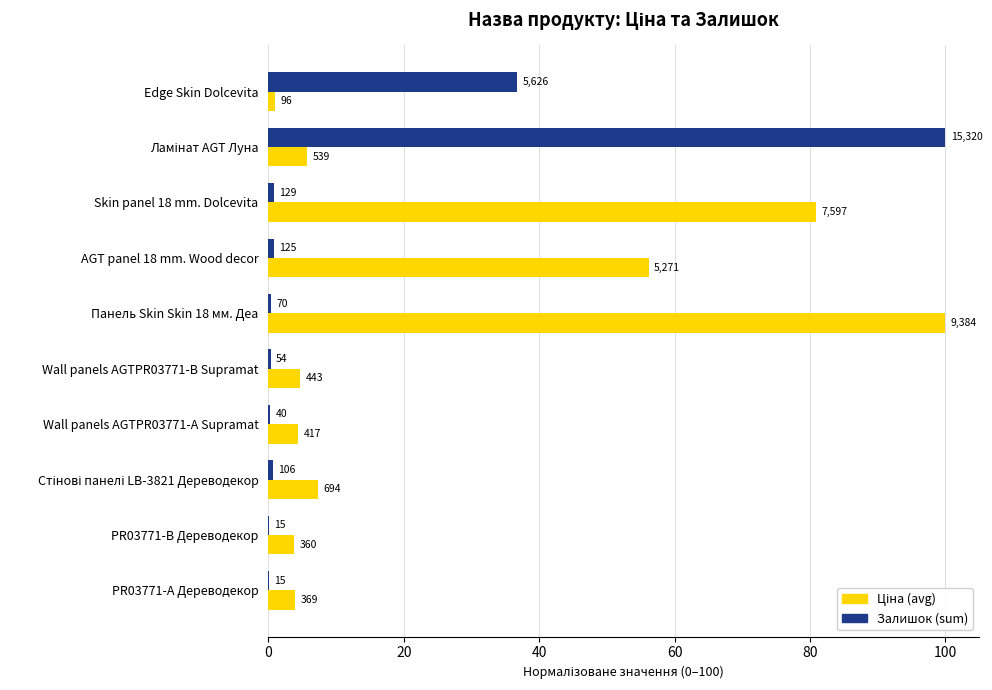

At which category does the chart reach its minimum across all series?

PR03771-B Дереводекор